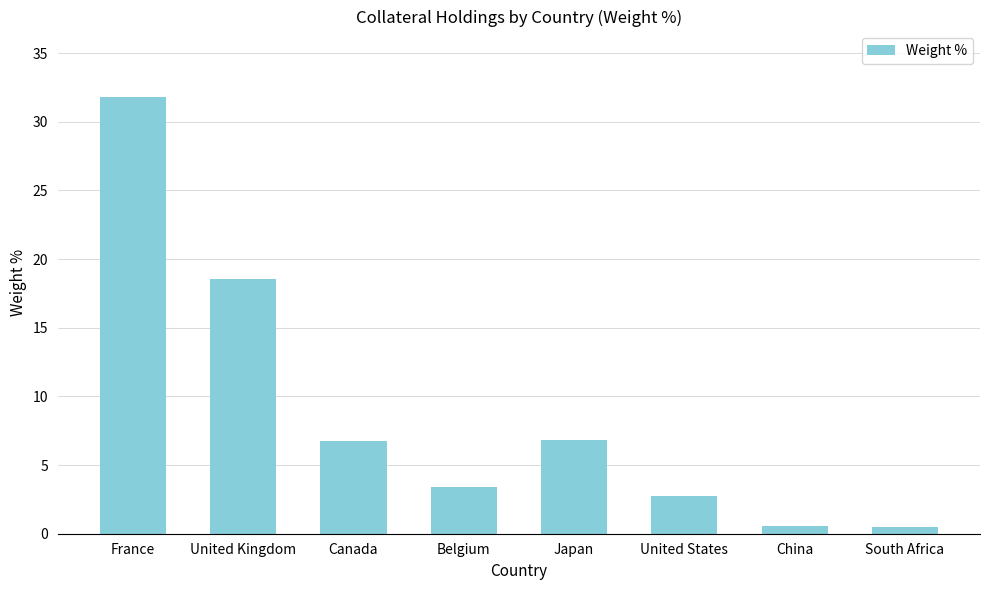

Read the value at China.

0.6